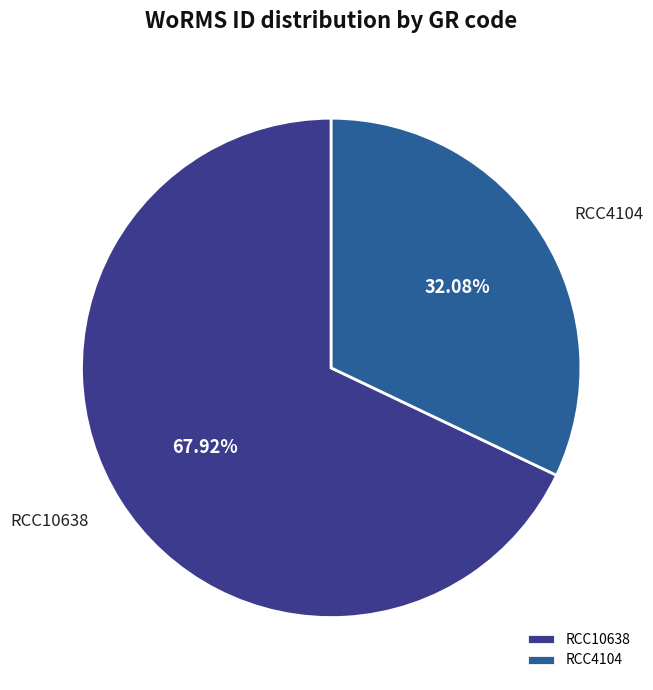

How many segments does this pie chart have?

2